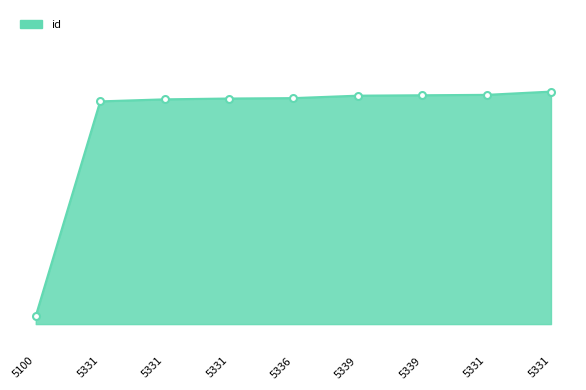

What is the greatest value displayed?

14331